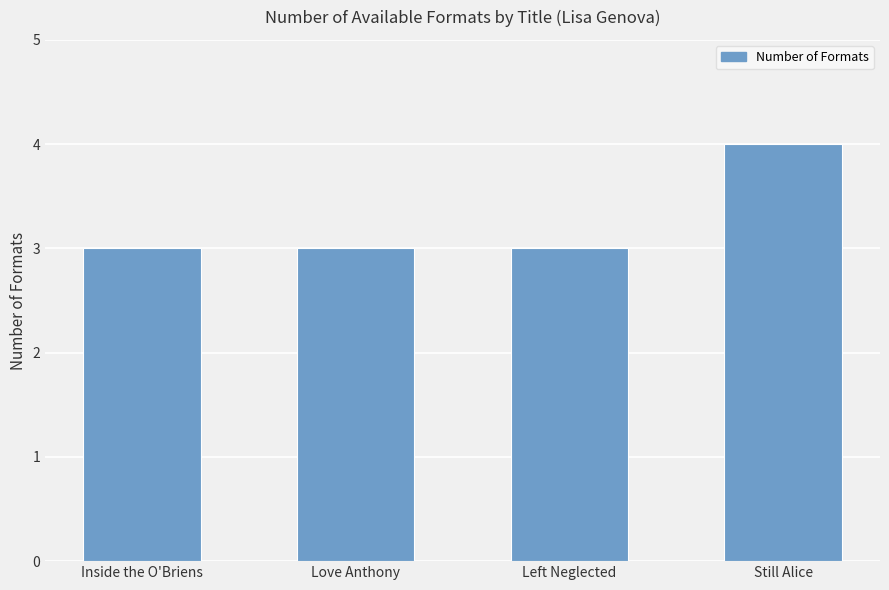

What is the label of the 2nd bar from the right?

Left Neglected